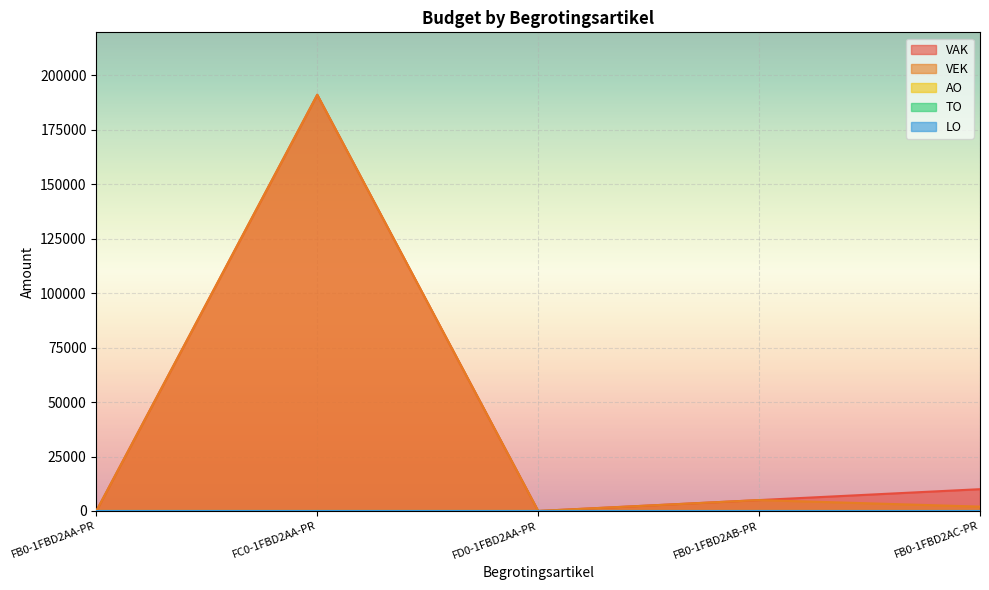

True or false: AO and LO intersect in this chart.

False